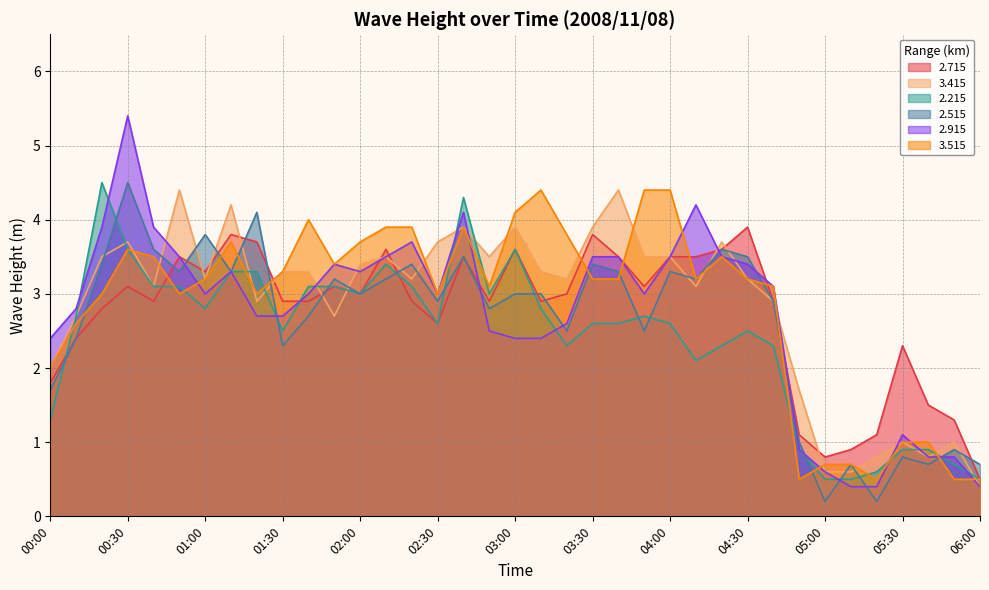

At how many categories does at least one series exceed 4?

12